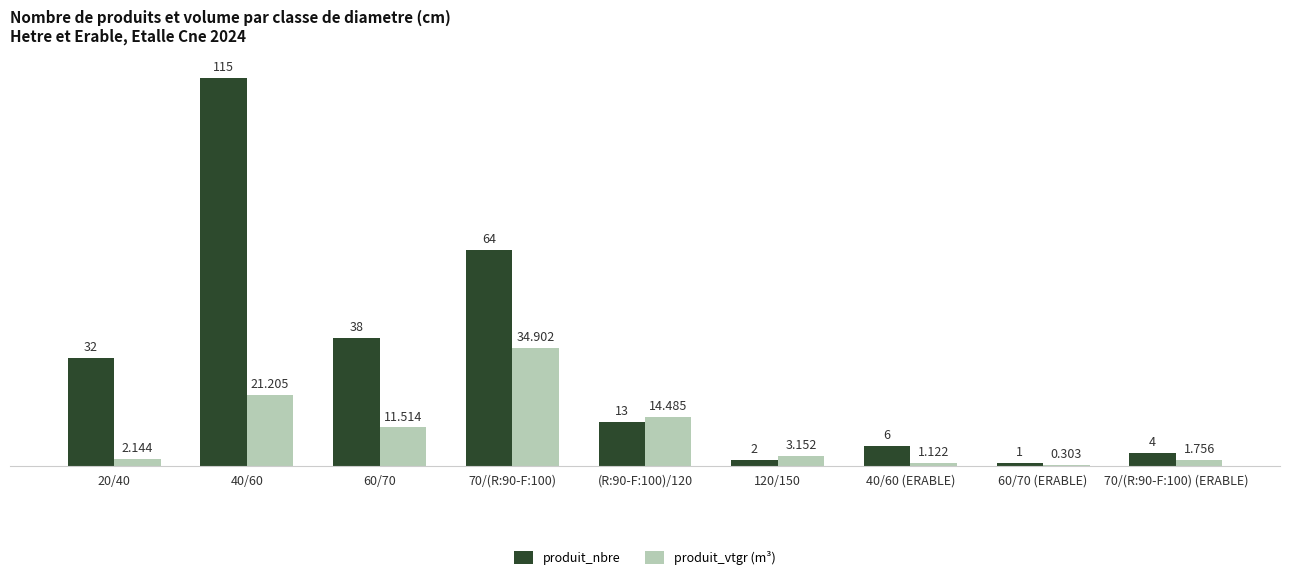

What is the greatest value displayed?

115.0